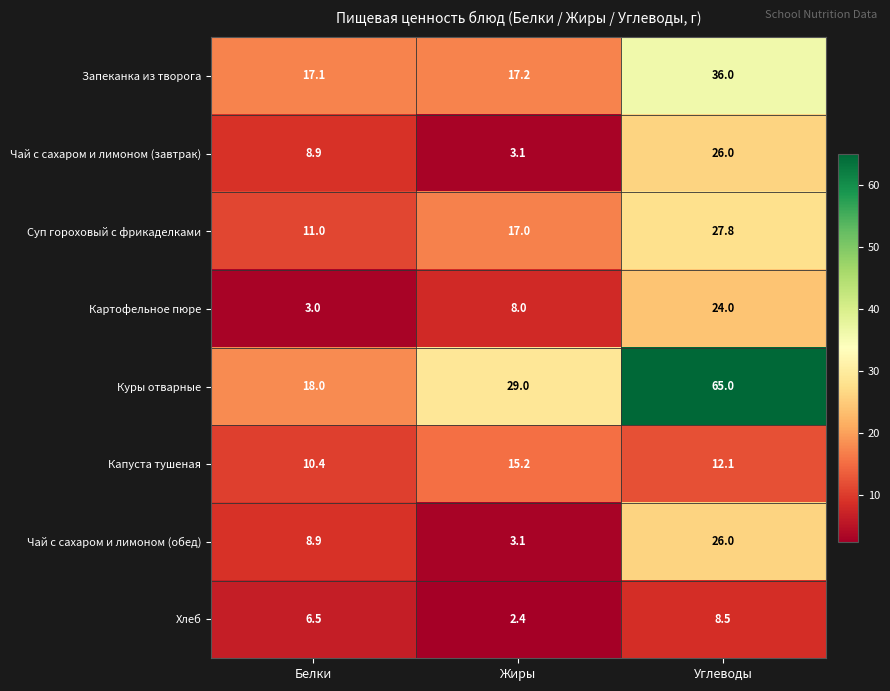

What is the total value across all series at Углеводы?

225.4